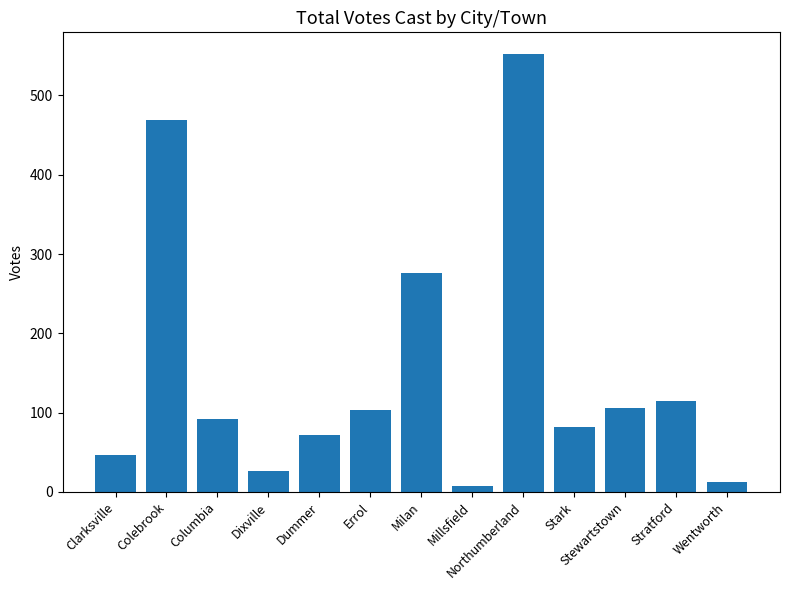

Between Stark and Clarksville, which is larger?

Stark